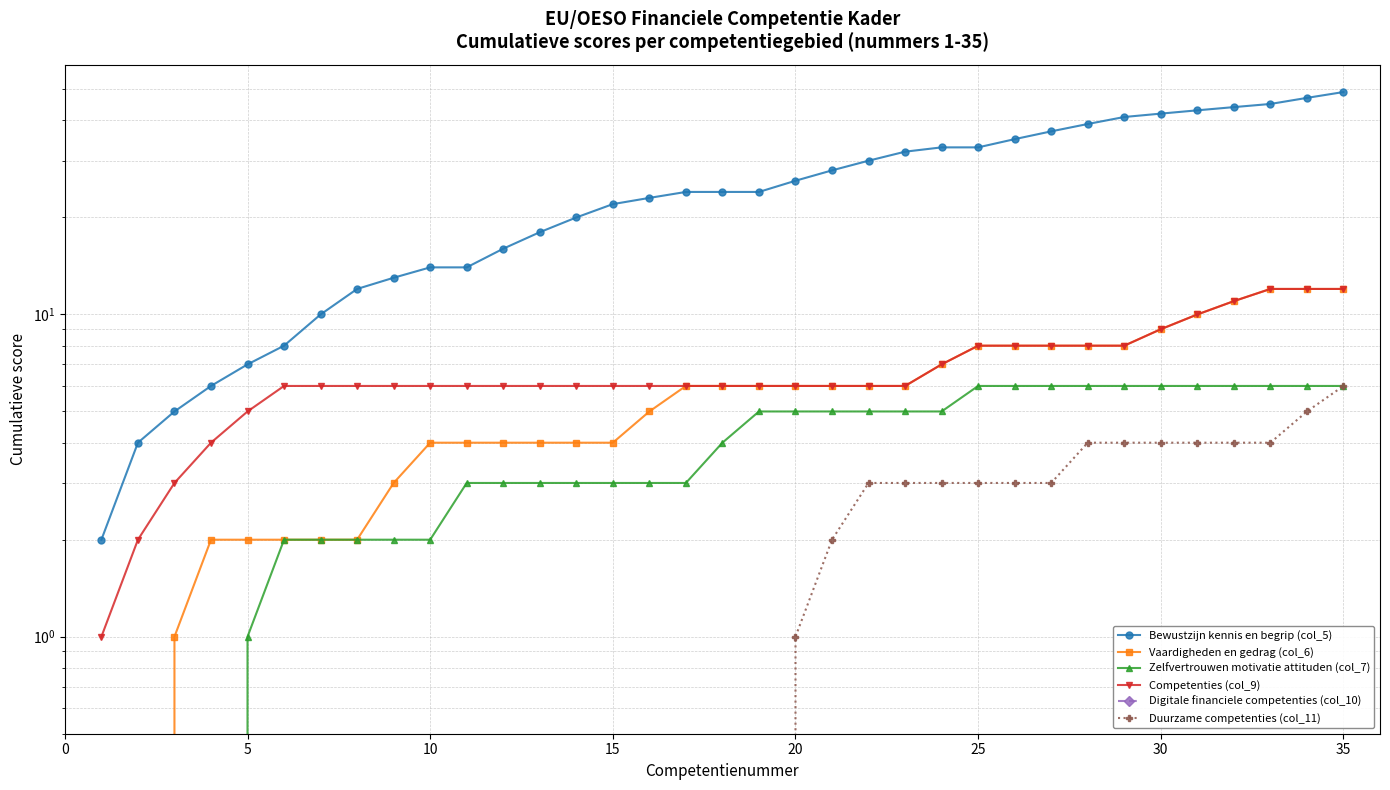

Is this an area chart (filled region under the line)?

No